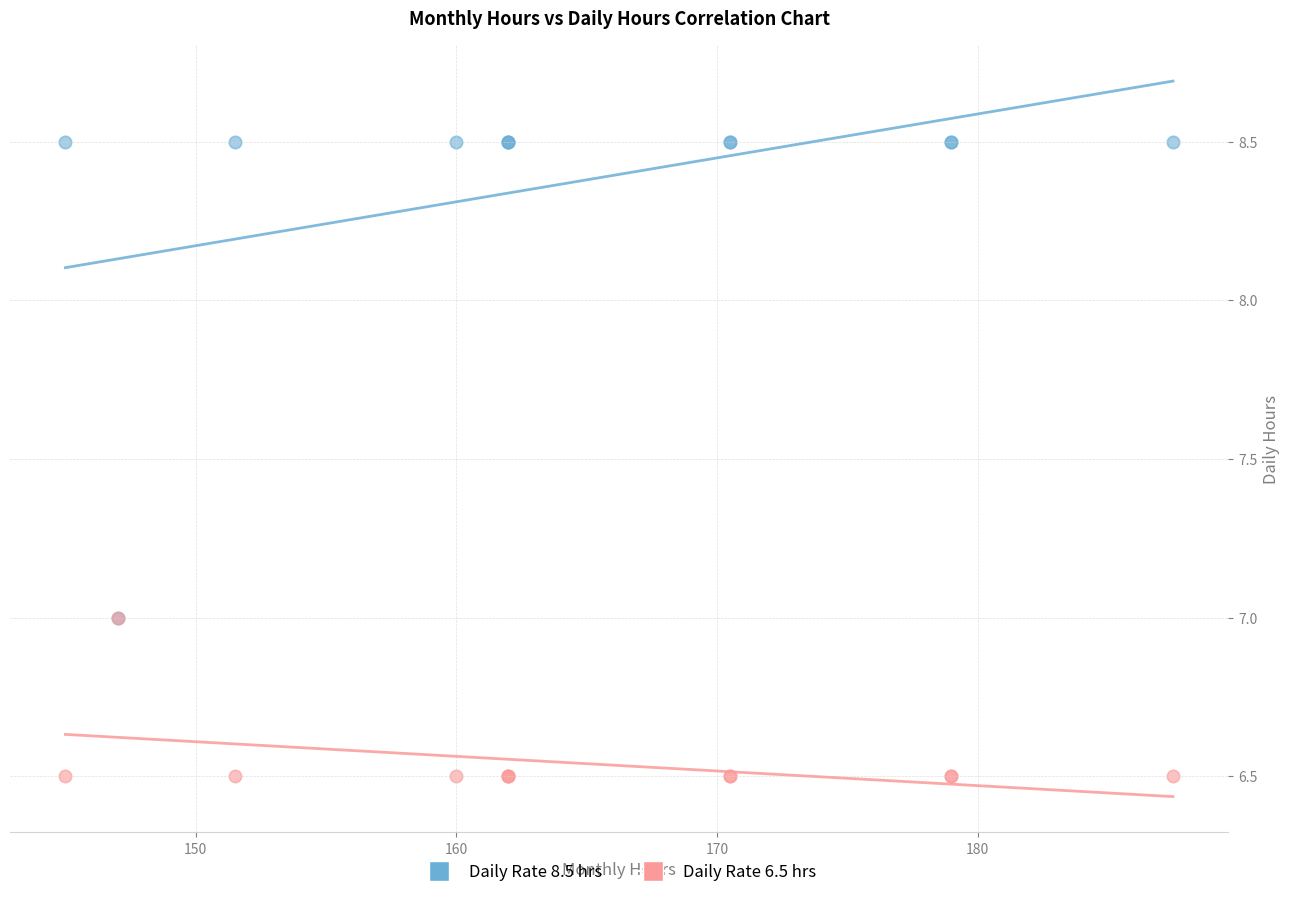

What are all the series names shown in the legend?

Daily Rate 8.5 hrs, Daily Rate 6.5 hrs